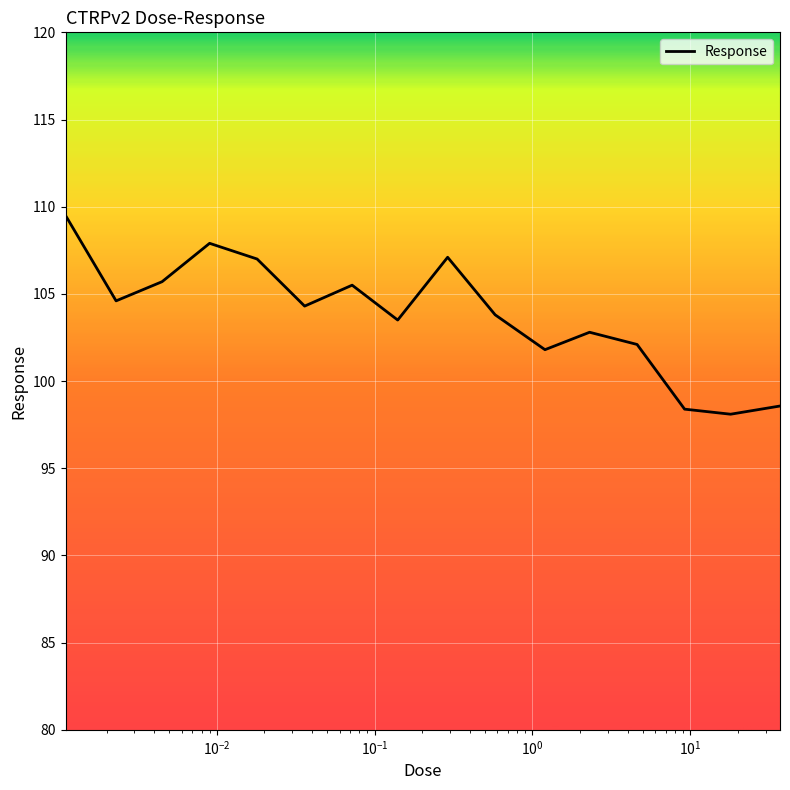

What is the greatest value displayed?

109.5